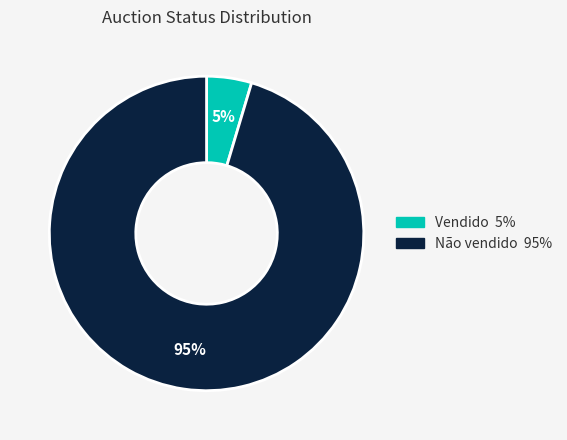

To the nearest percent, what portion does Vendido represent?

5%